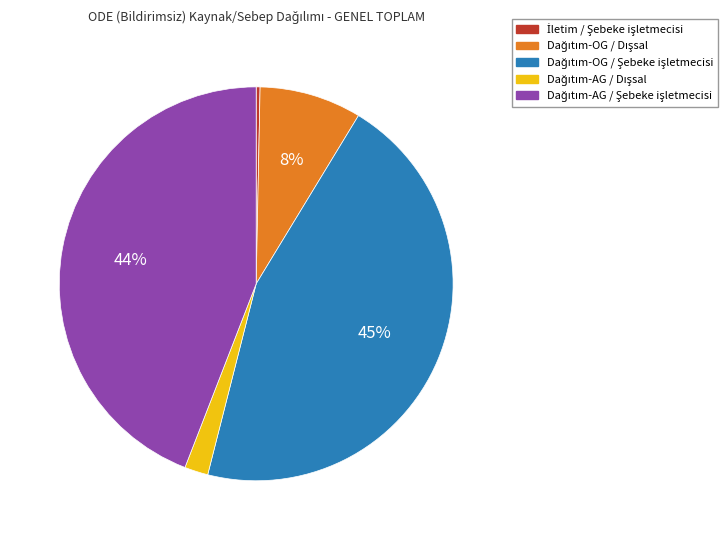

To the nearest percent, what is the difference between the largest and smallest slice percentages?

45%